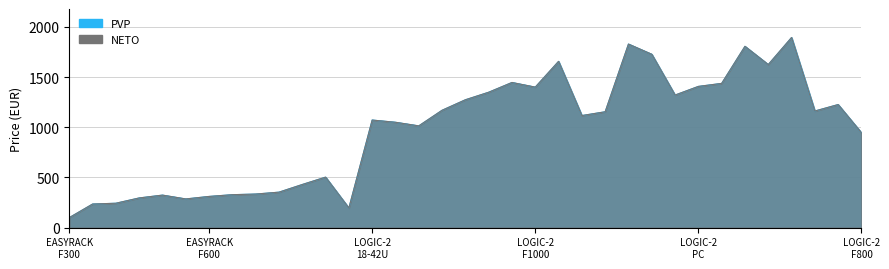

What are all the series names shown in the legend?

PVP, NETO